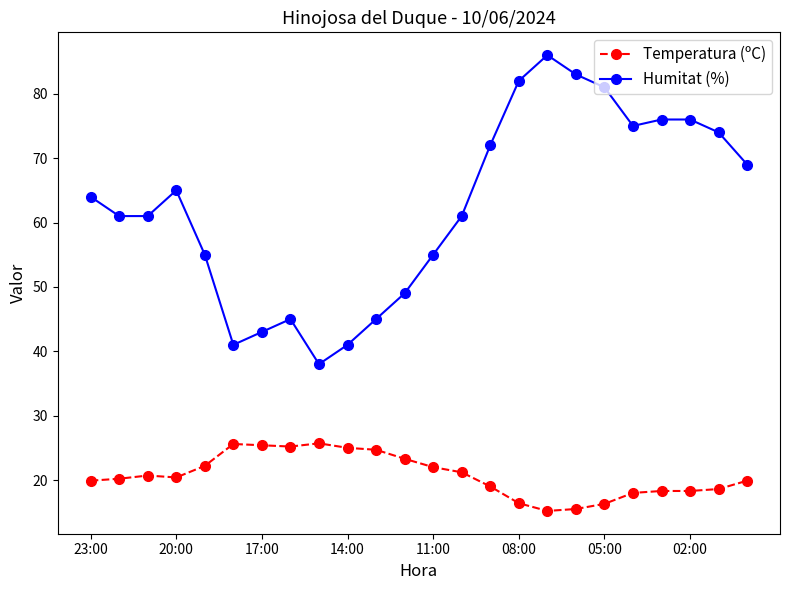

Rank the series by their maximum value, from lowest to highest.

Temperatura (ºC), Humitat (%)